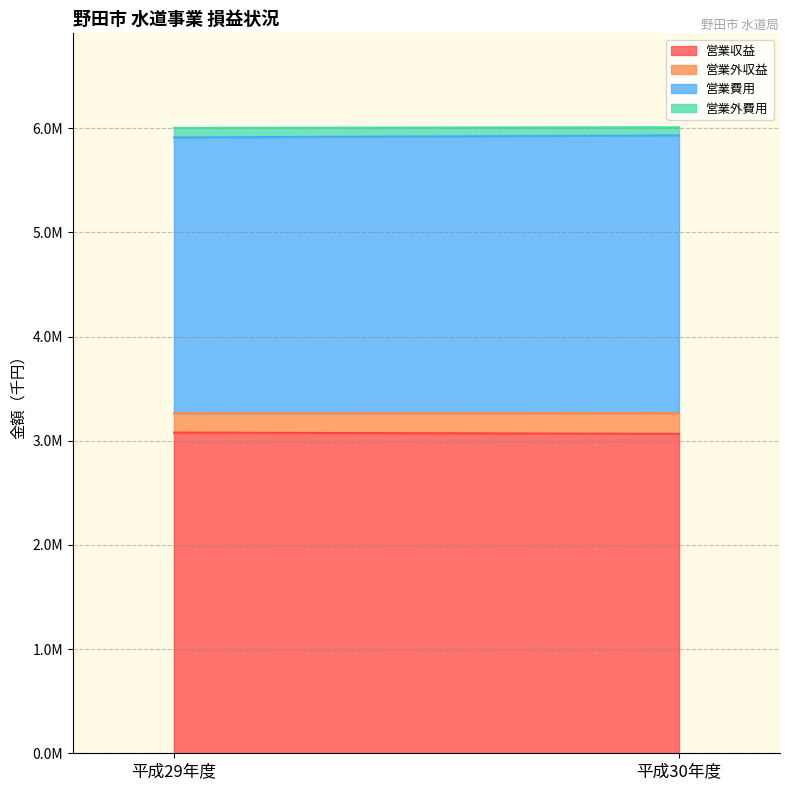

Which series has the largest total across all categories?

営業収益